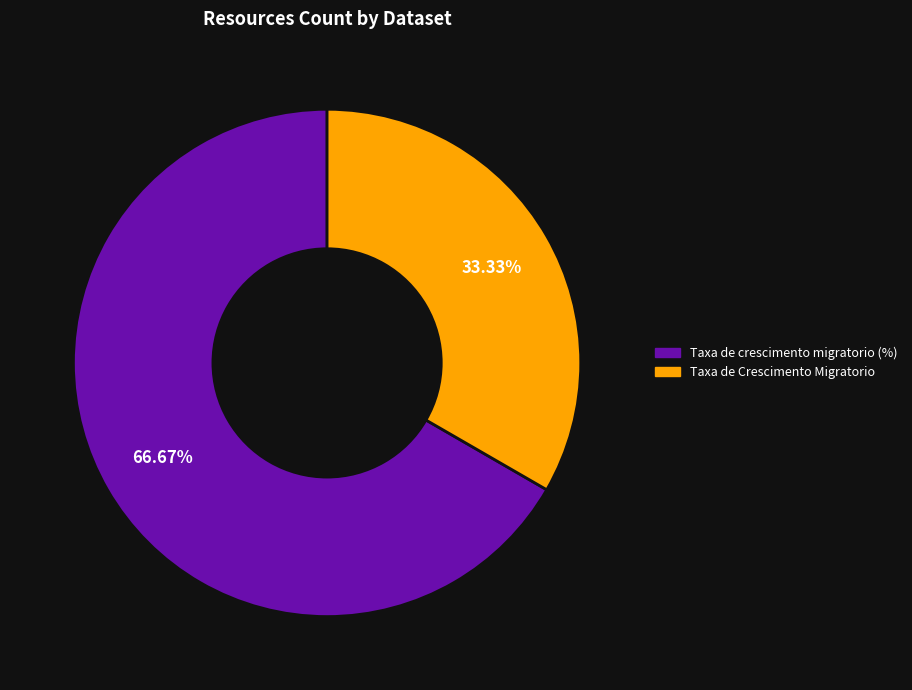

Rank the categories by value from highest to lowest.

Taxa de crescimento migratorio (%), Taxa de Crescimento Migratorio